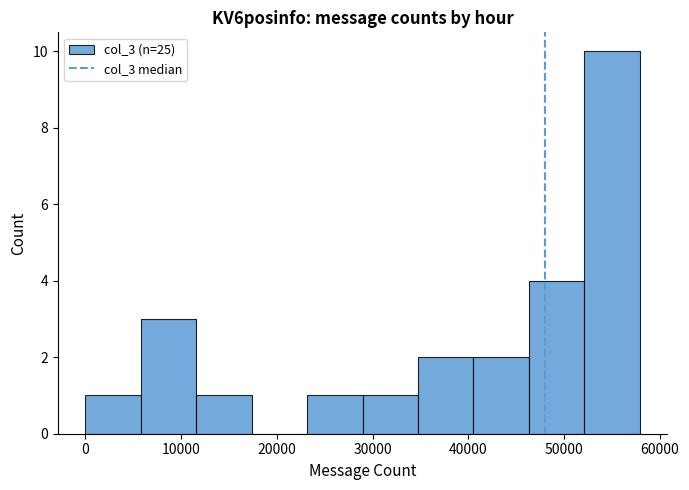

Reading left to right, transcribe this chart: for each bar, give the range it covers on the x-axis and its height. Neither the bar edges nor the heights are printed on the chart, so give them approximately, as read against the axes.

0 to 6000: 1
6000 to 12000: 3
12000 to 17000: 1
17000 to 23000: 0
23000 to 29000: 1
29000 to 35000: 1
35000 to 41000: 2
41000 to 46000: 2
46000 to 52000: 4
52000 to 58000: 10